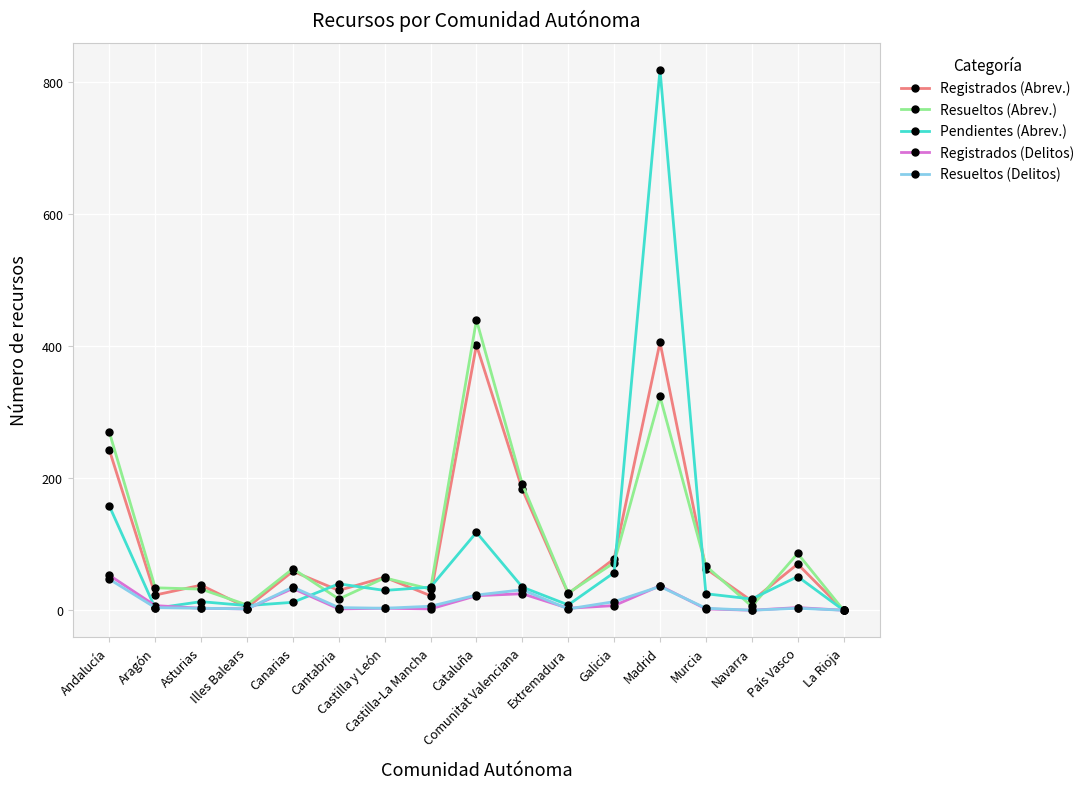

What is the maximum value for Resueltos (Delitos)?

47